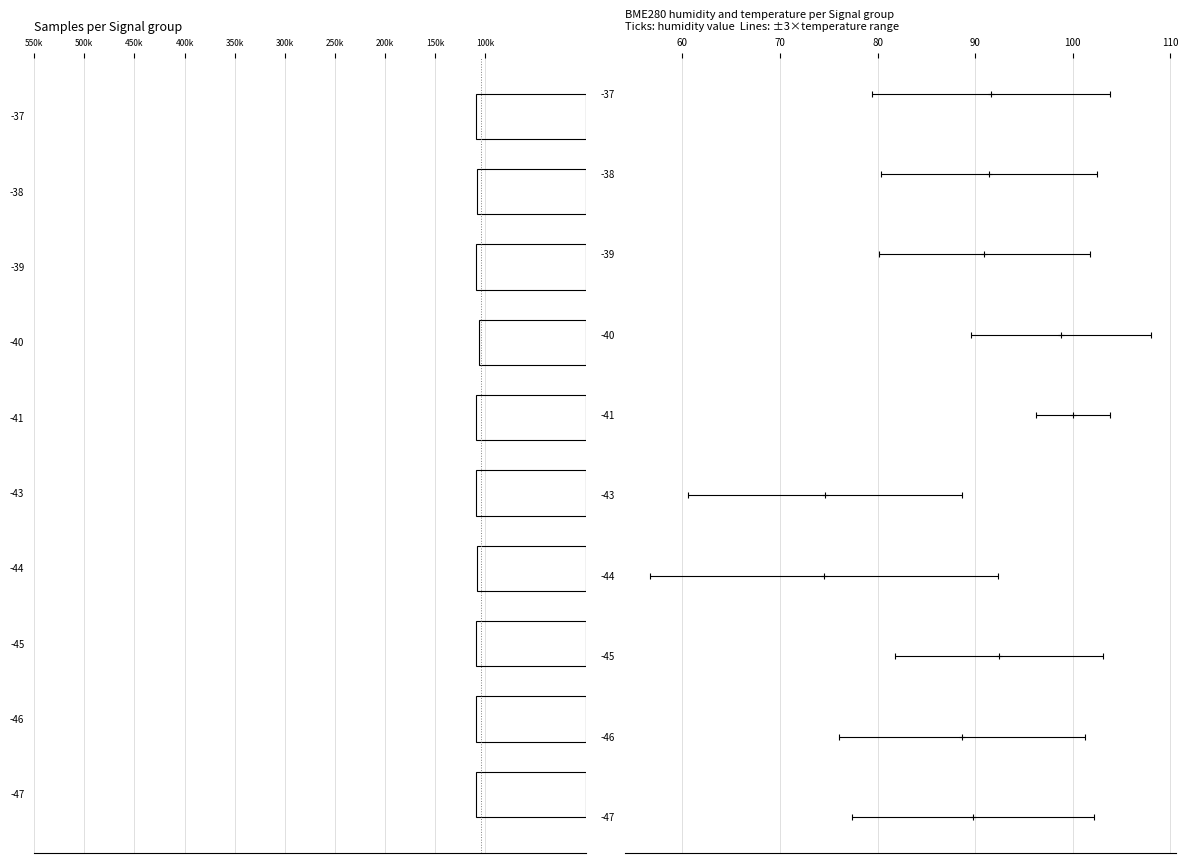

Is it true that the value at -39 is 109261?

True